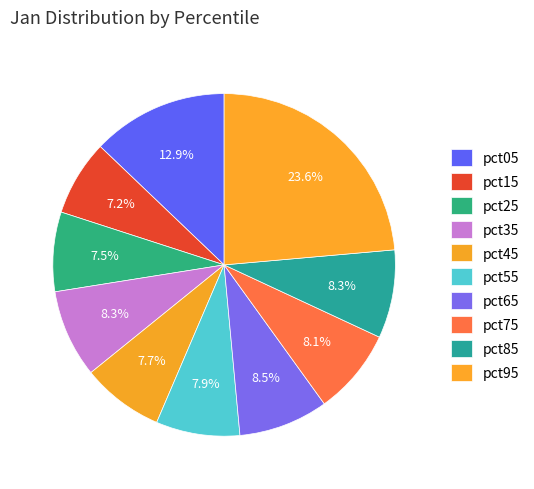

To the nearest percent, what percentage of the pie is pct75?

8%